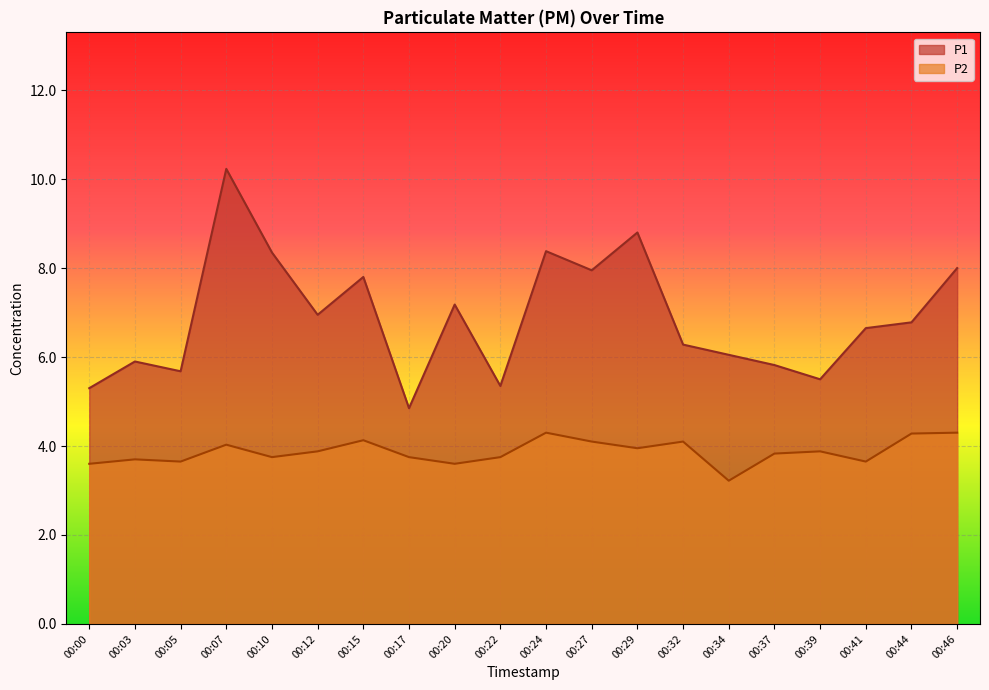

Rank the series by their maximum value, from lowest to highest.

P2, P1